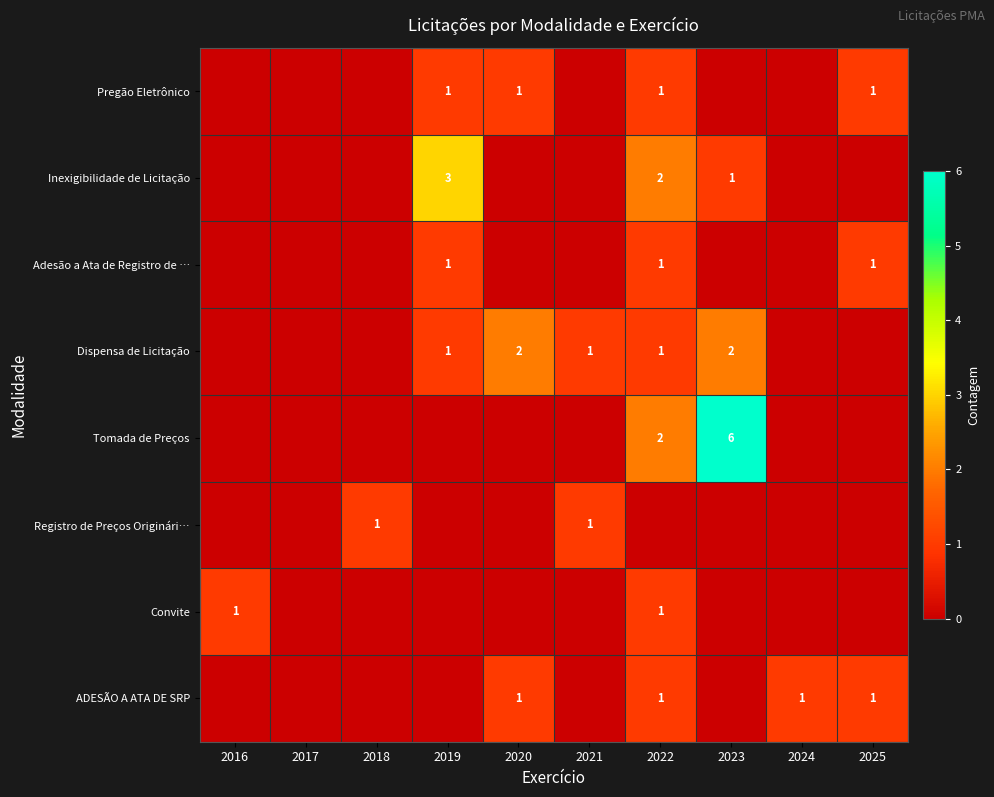

Is it true that Convite equals 0 at 2022?

False